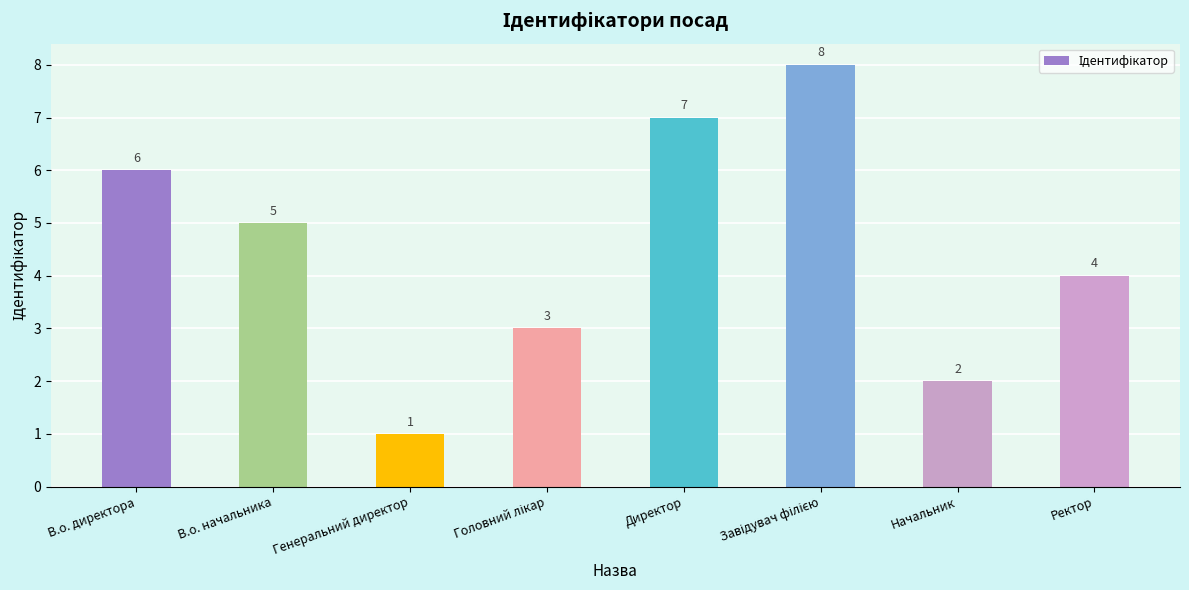

How many distinct data groups are displayed?

1